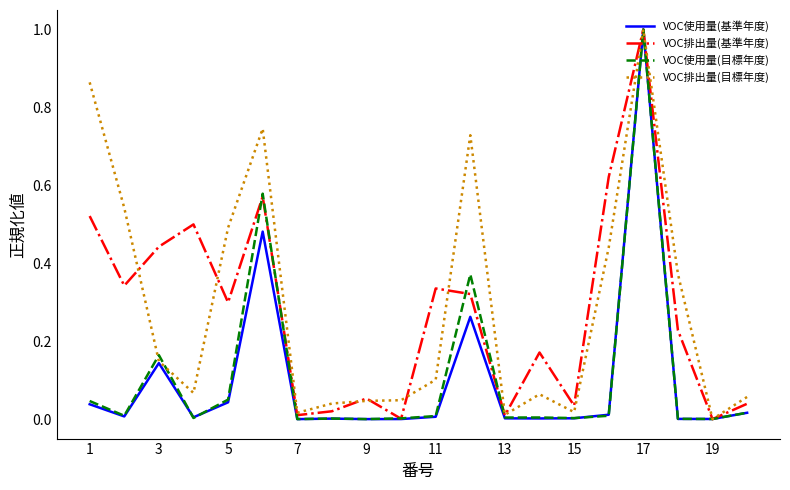

What is the maximum value shown in the chart?

1.0